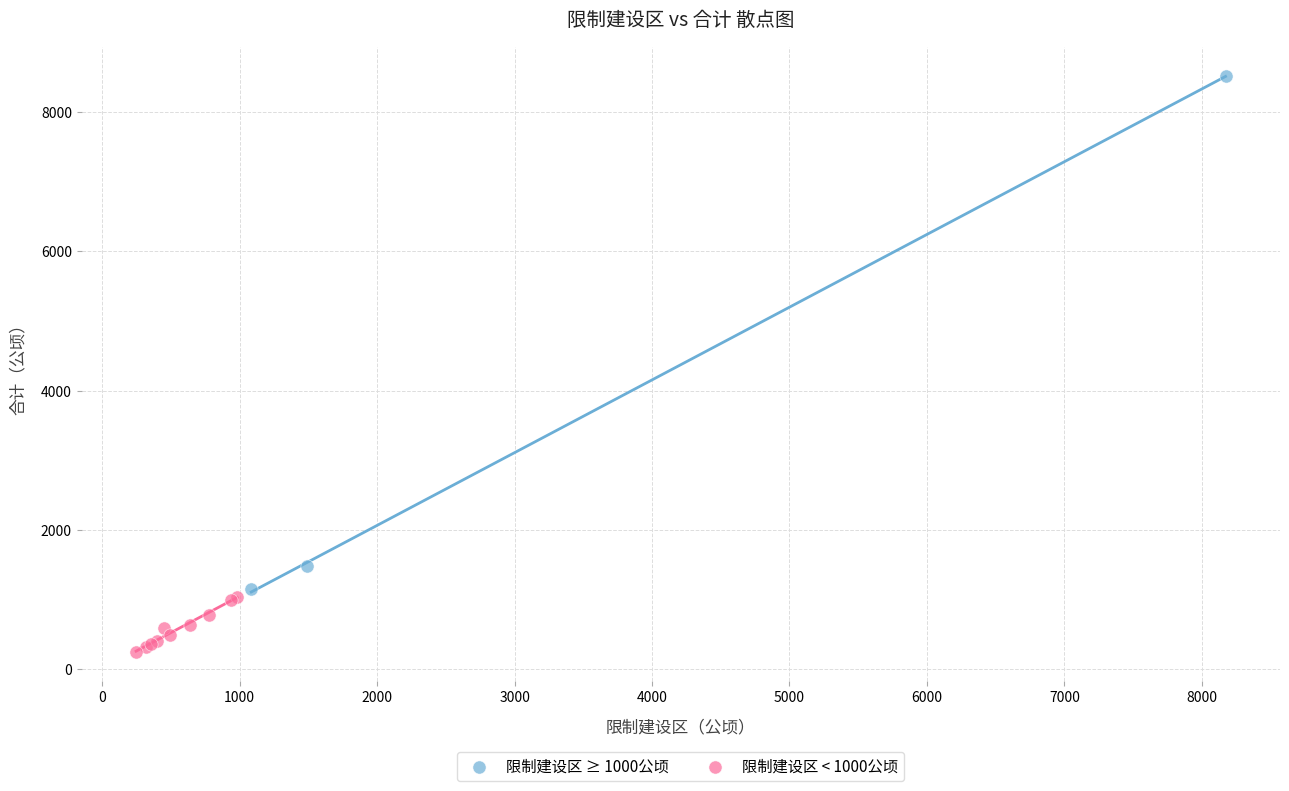

What are all the series names shown in the legend?

限制建设区 ≥ 1000公顷, 限制建设区 < 1000公顷